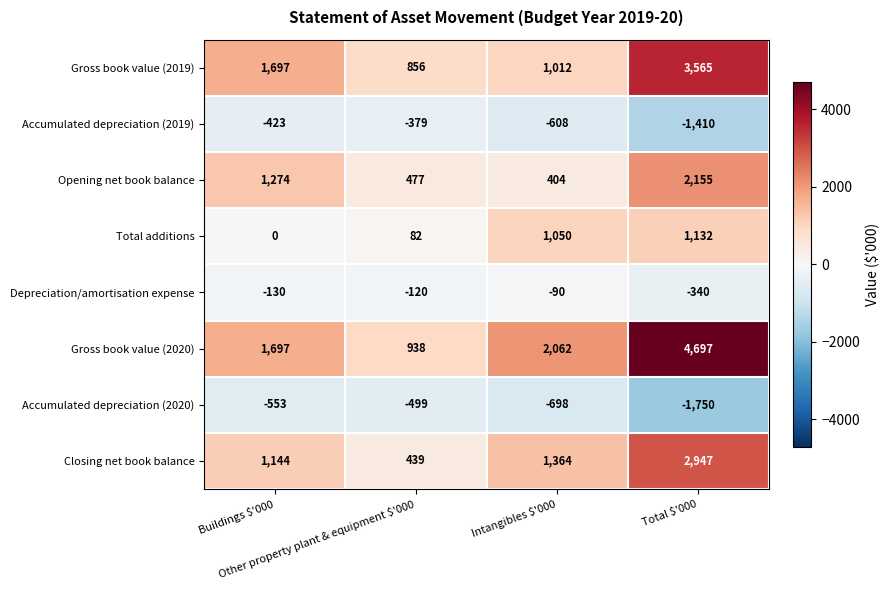

List the series in order of their peak value, lowest first.

Accumulated depreciation (2020), Accumulated depreciation (2019), Depreciation/amortisation expense, Total additions, Opening net book balance, Closing net book balance, Gross book value (2019), Gross book value (2020)